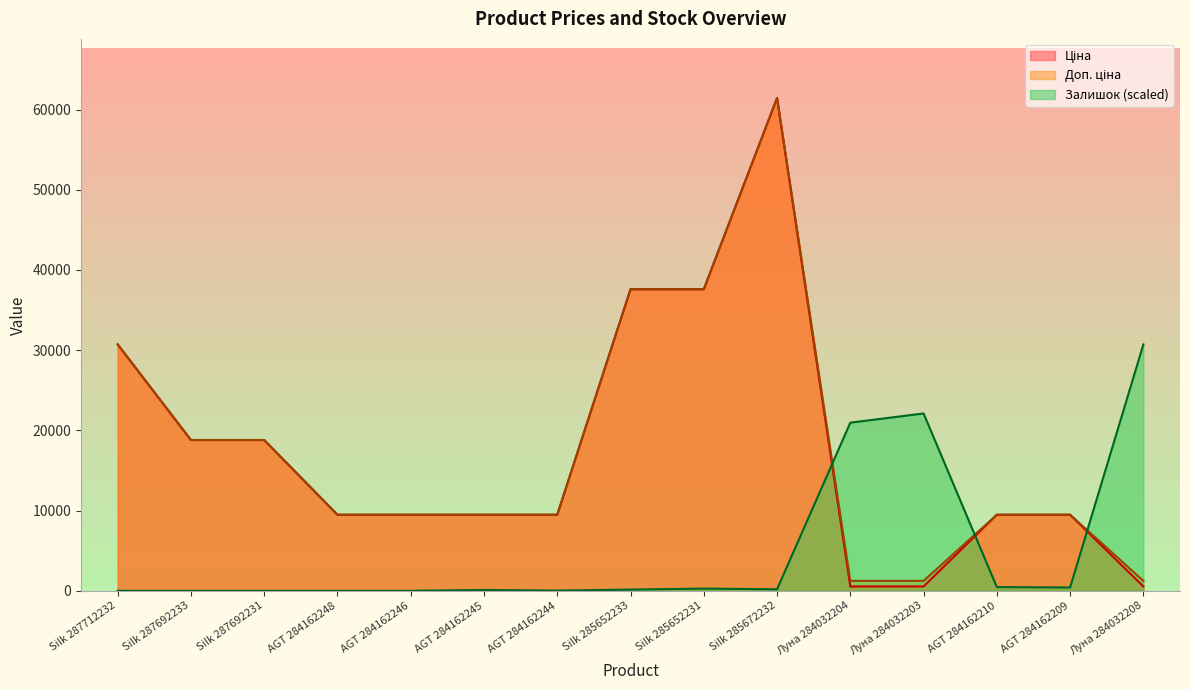

What is the total value across all series at Луна 284032204?

22734.3